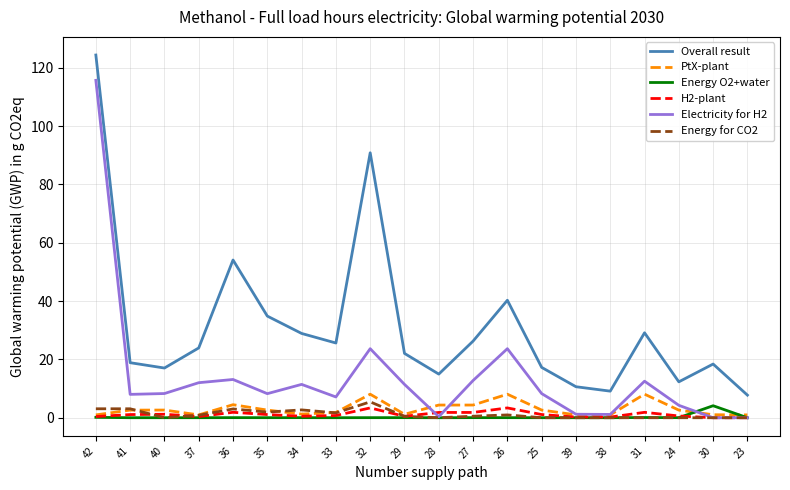

How many interior local peaks does the Overall result series have?

5